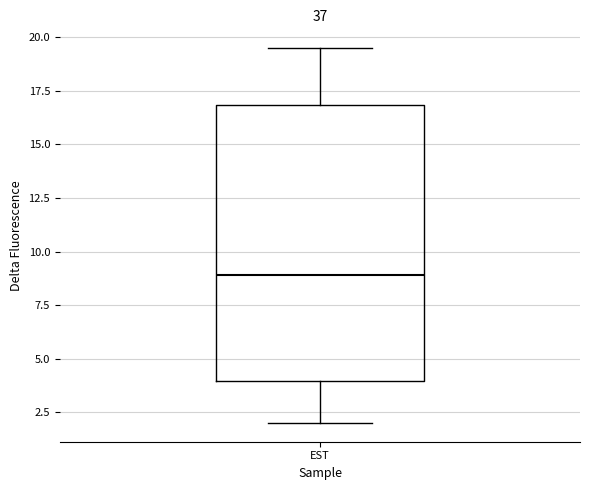

Where is the lower edge of the box for EST on the y-axis? The values are not printed on the chart, so give them approximately, as read against the axis.

4.0